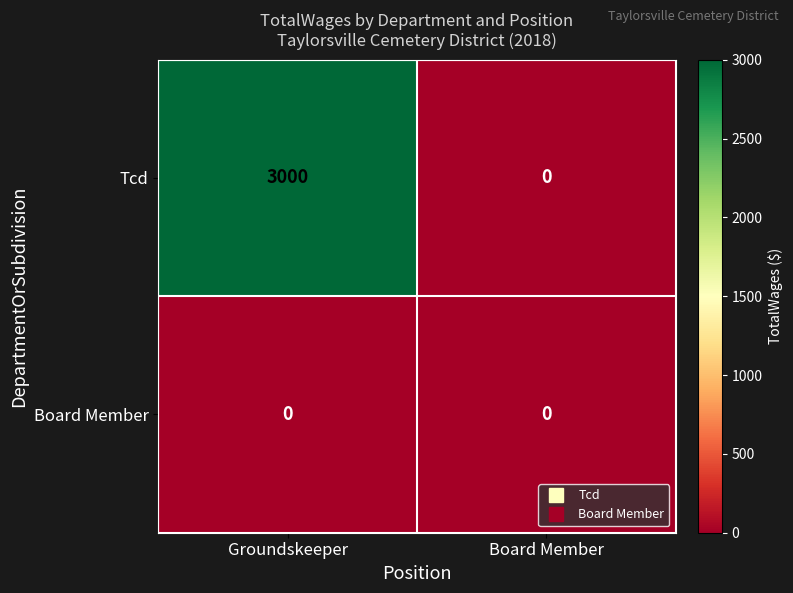

What is the spread (max minus min) of values at Groundskeeper?

3000